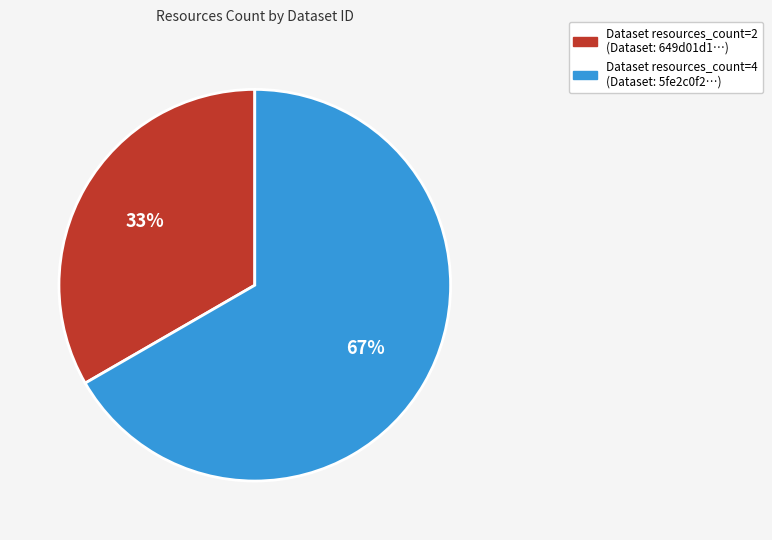

Is there a majority slice in this chart?

Yes